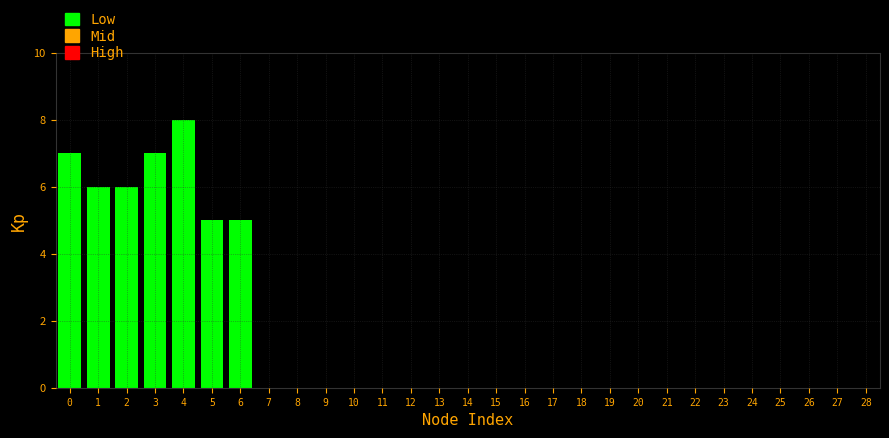

Reading left to right, list all the values displayed in this chart.

0=7	1=6	2=6	3=7	4=8	5=5	6=5	7=0	8=0	9=0	10=0	11=0	12=0	13=0	14=0	15=0	16=0	17=0	18=0	19=0	20=0	21=0	22=0	23=0	24=0	25=0	26=0	27=0	28=0